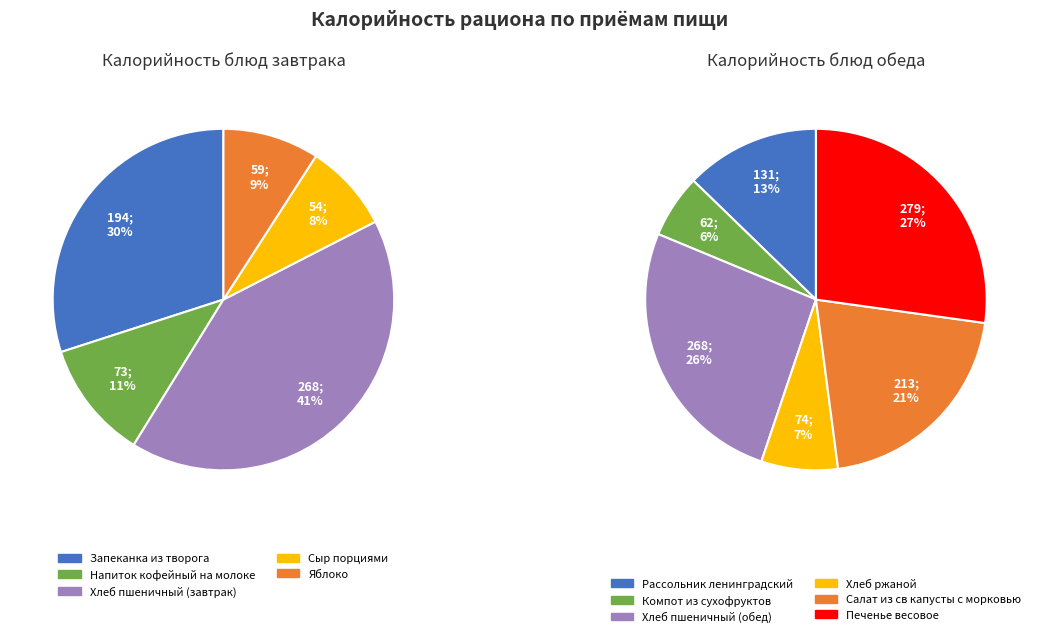

To the nearest percent, what is the combined percentage of Сыр порциями and Печенье весовое?

20%